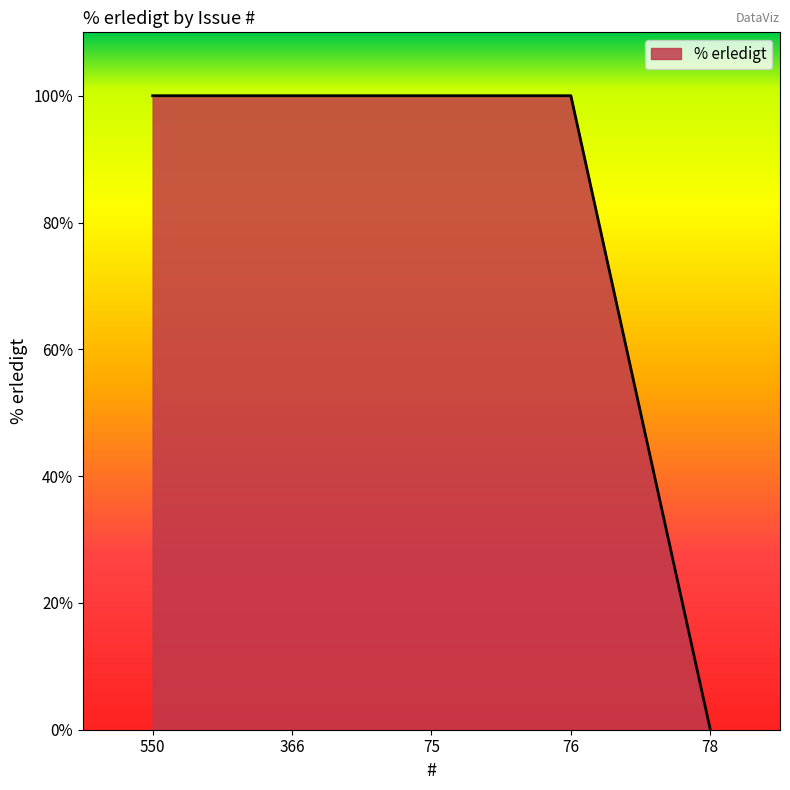

Reading right to left, extract all data points from this chart.

78=0	76=100	75=100	366=100	550=100